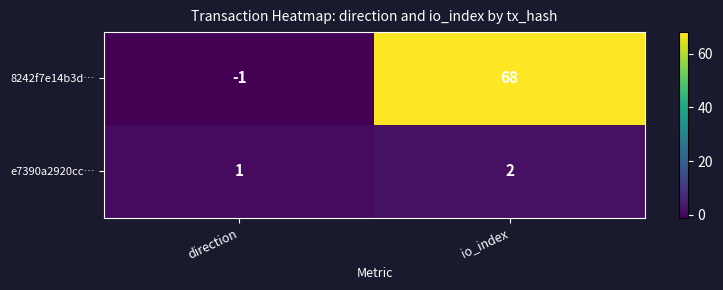

How many series are shown in this chart?

2